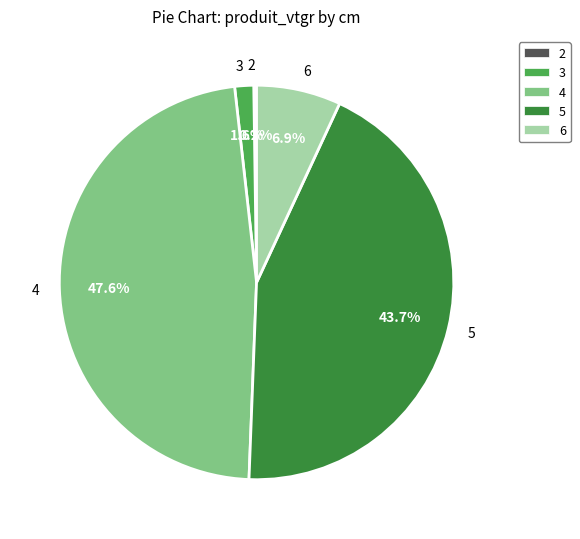

Is there any slice that represents more than half of the pie?

No